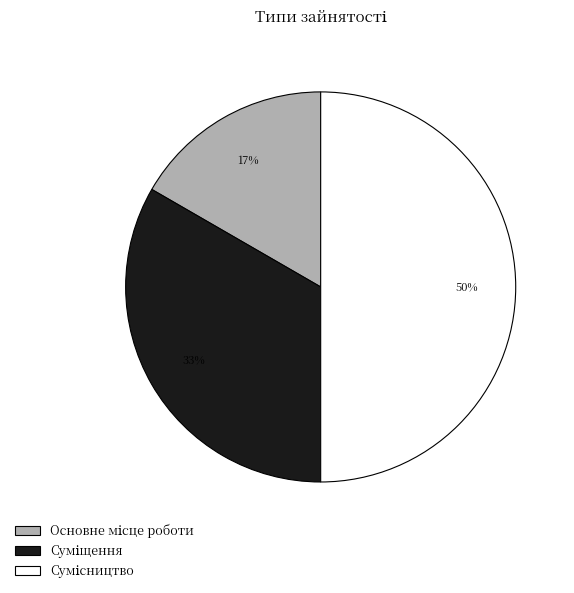

How many slices are in this pie chart?

3